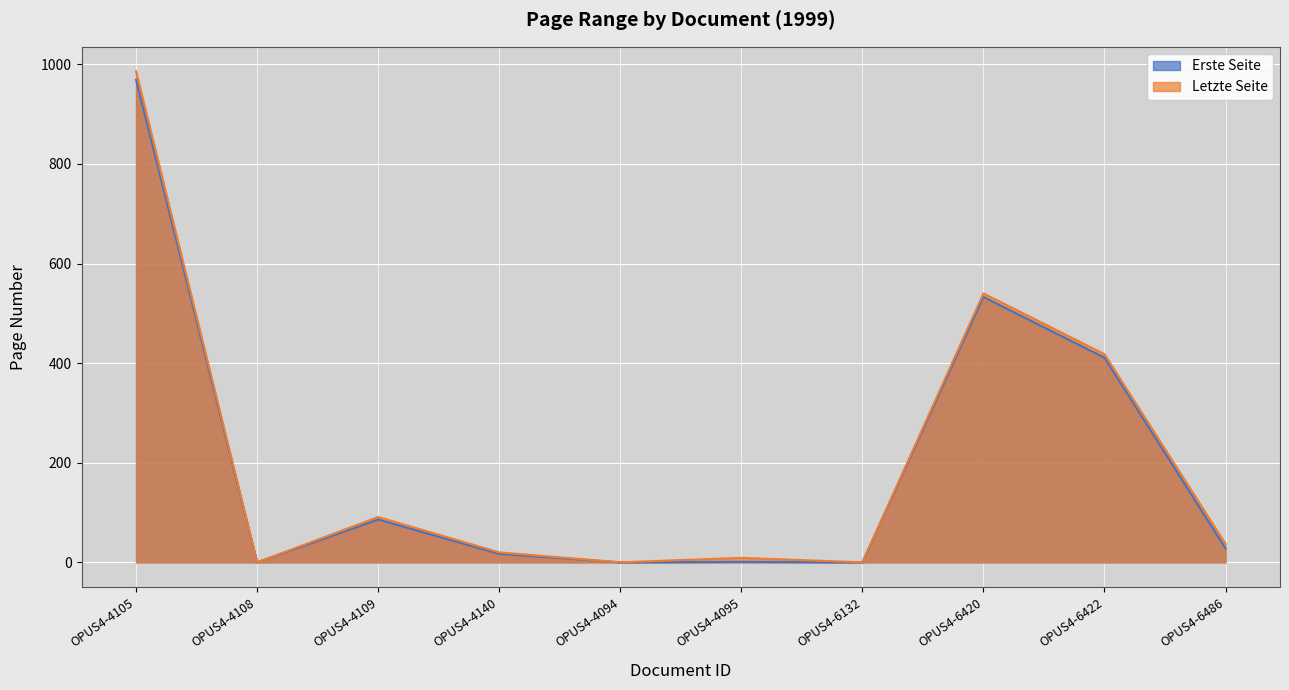

How many lines are shown in the chart?

2